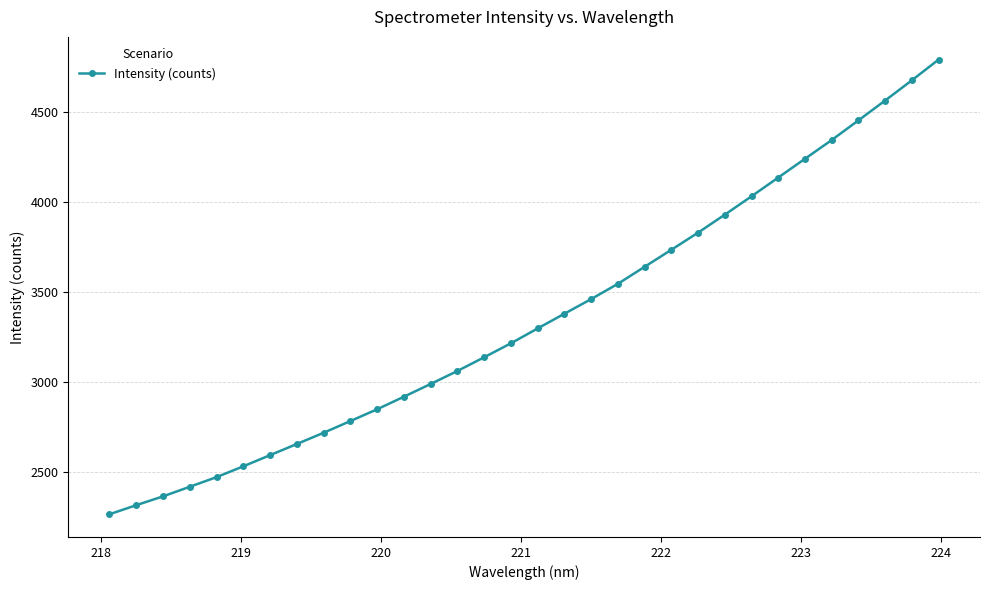

What is the value of the 27th point from the left?

4242.4